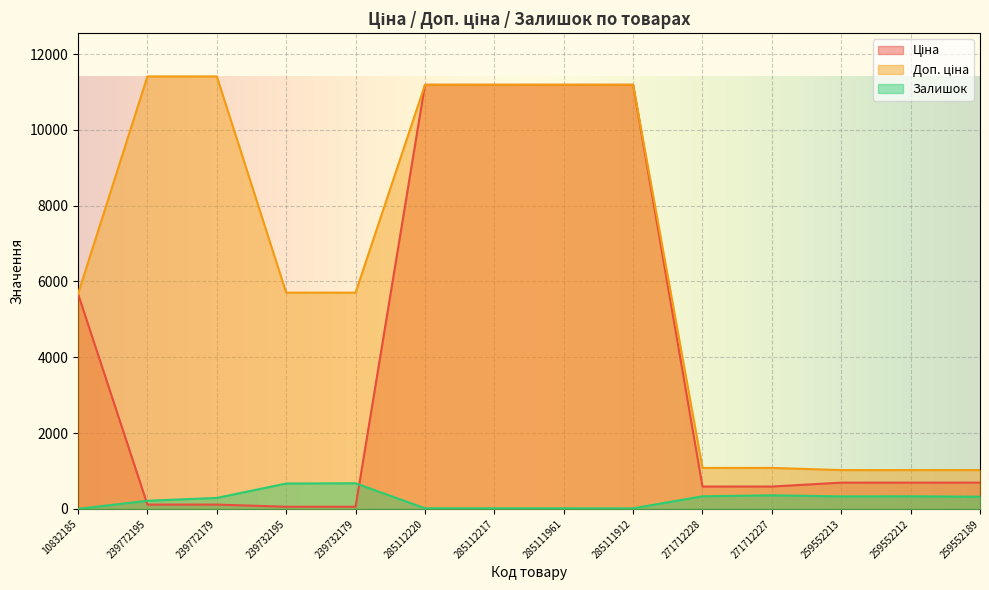

What is the minimum value for Доп. ціна?

1024.6